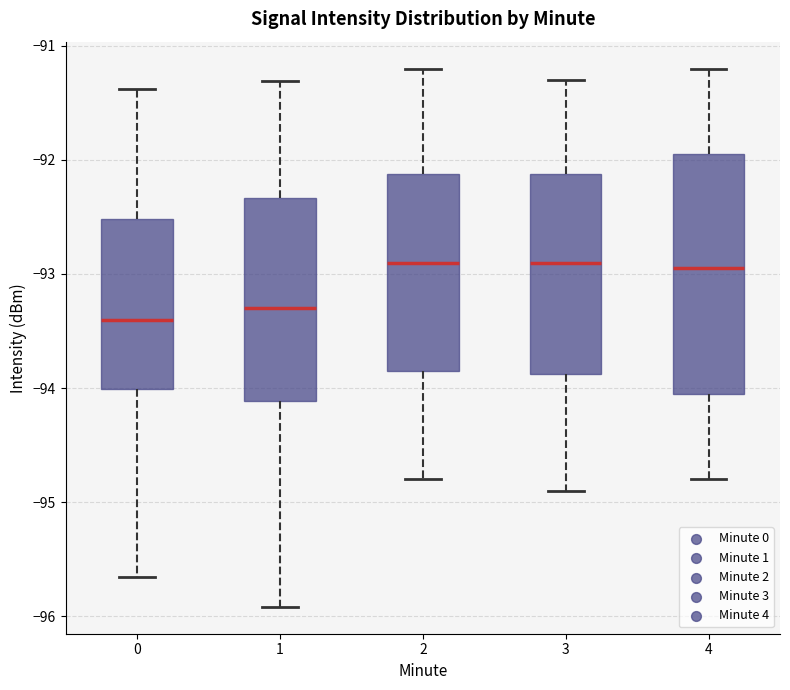

Where does the lower whisker of the box at x = 3 end on the y-axis? The values are not printed on the chart, so give them approximately, as read against the axis.

-94.9